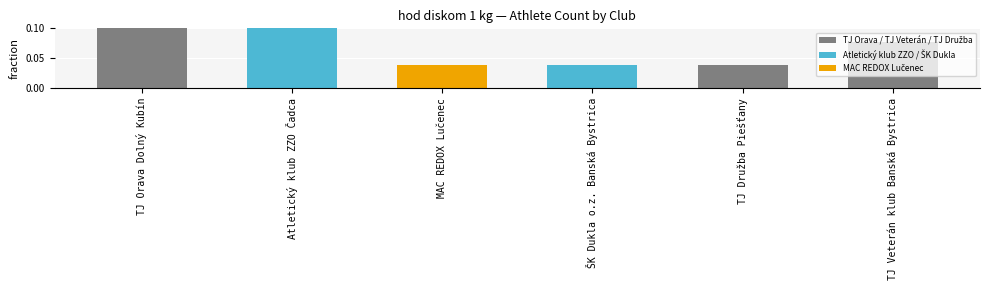

What is the sum of all values?

1.0